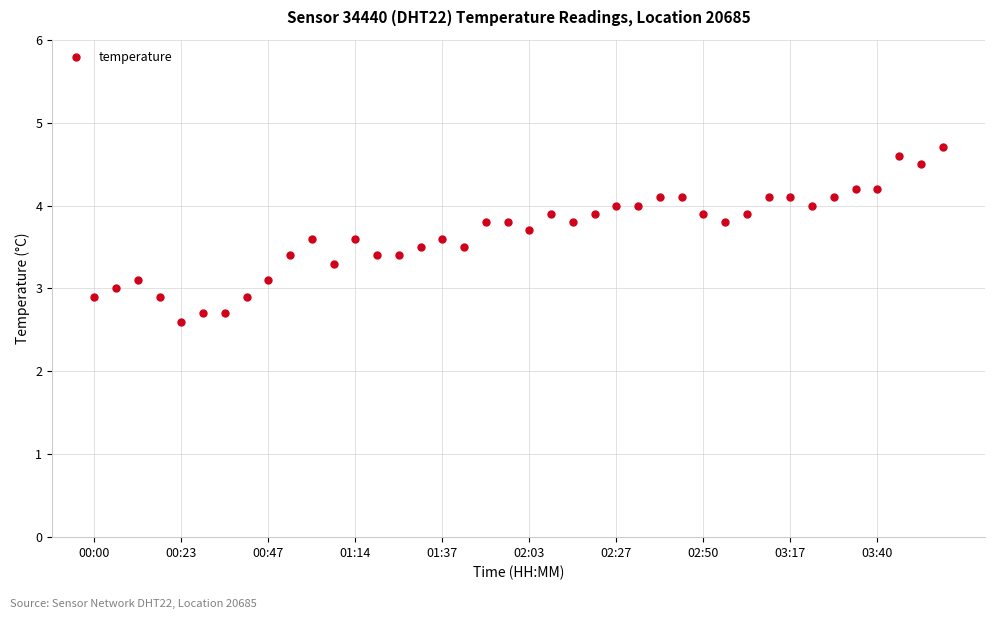

What is the sum of all values?

146.4